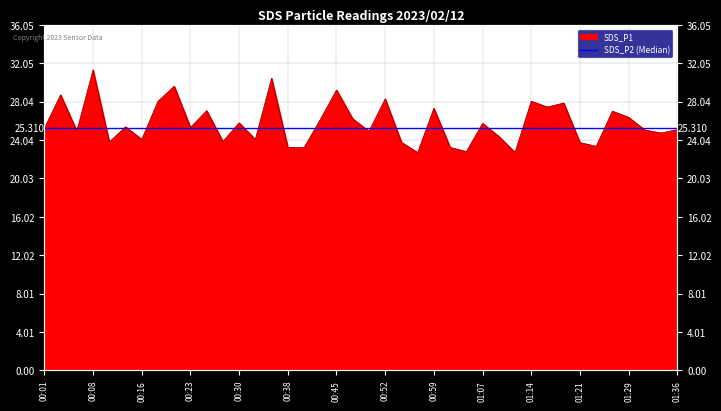

What is the label of the 21st point from the left?

00:50